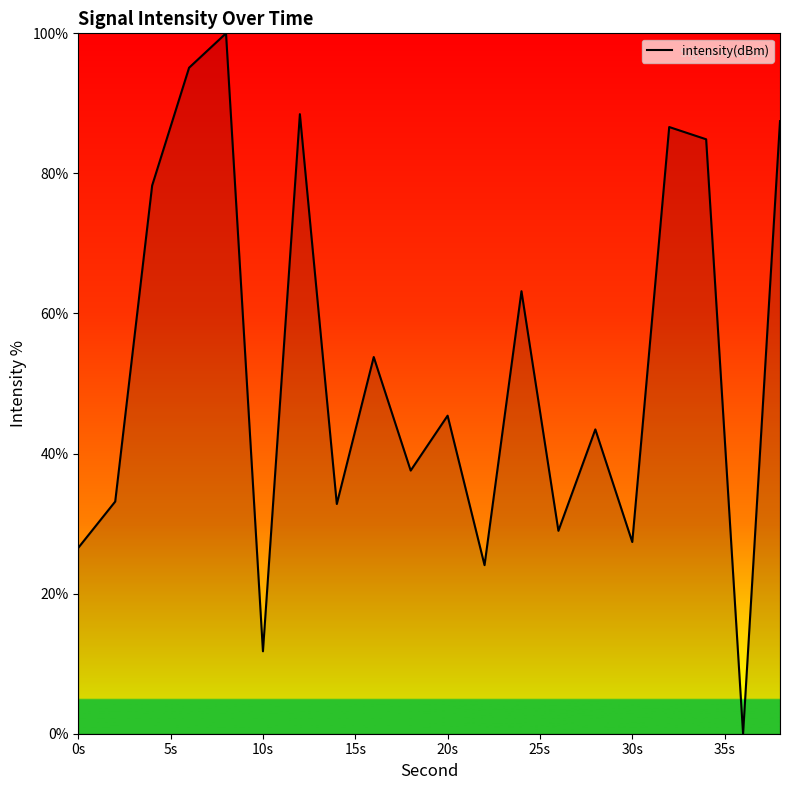

What is the difference between the maximum and minimum values?

100.0